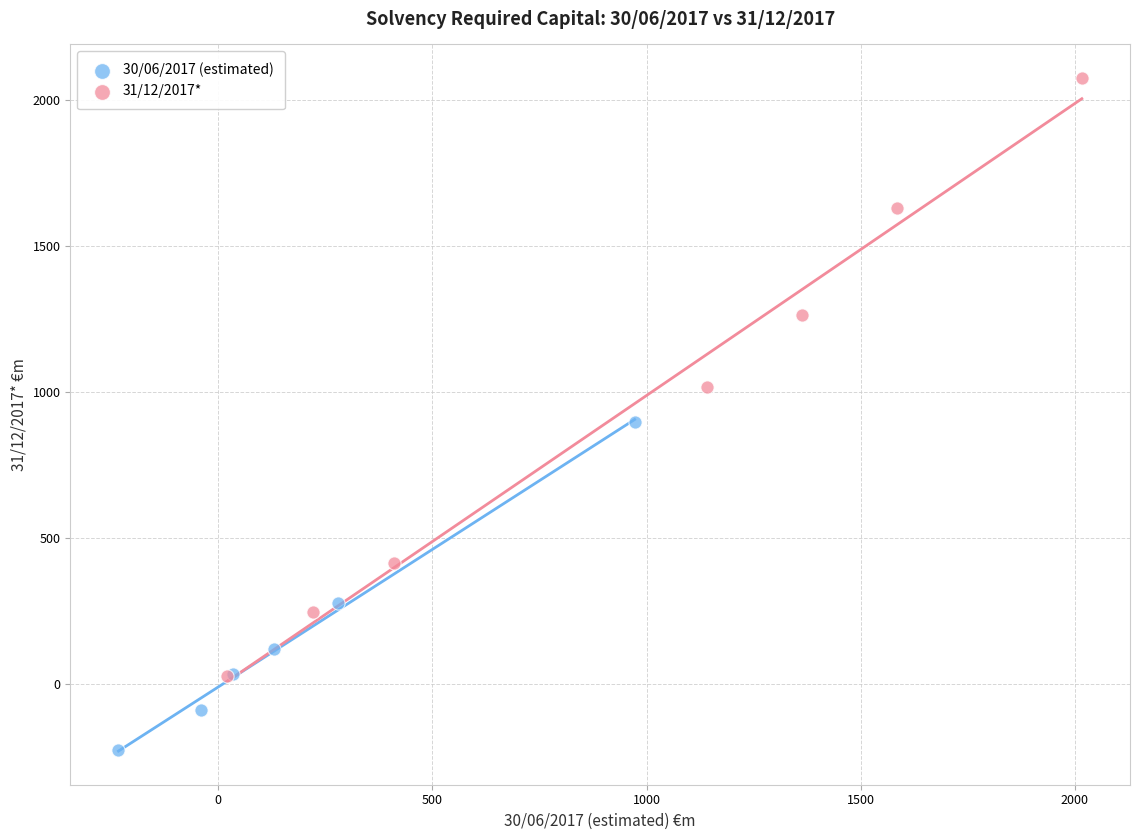

Which series reaches the maximum Y coordinate?

31/12/2017*